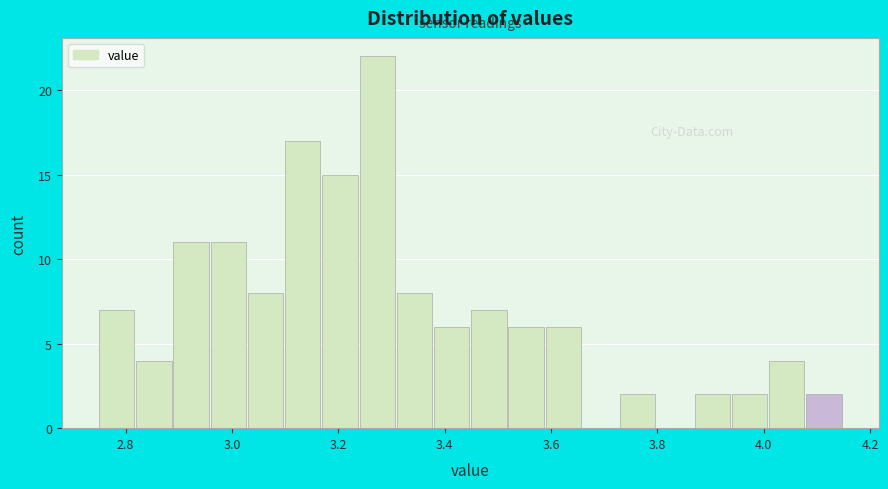

Around what value on the x-axis is the tallest bar? Give the approximate position of its centre, as read against the axis.

3.28